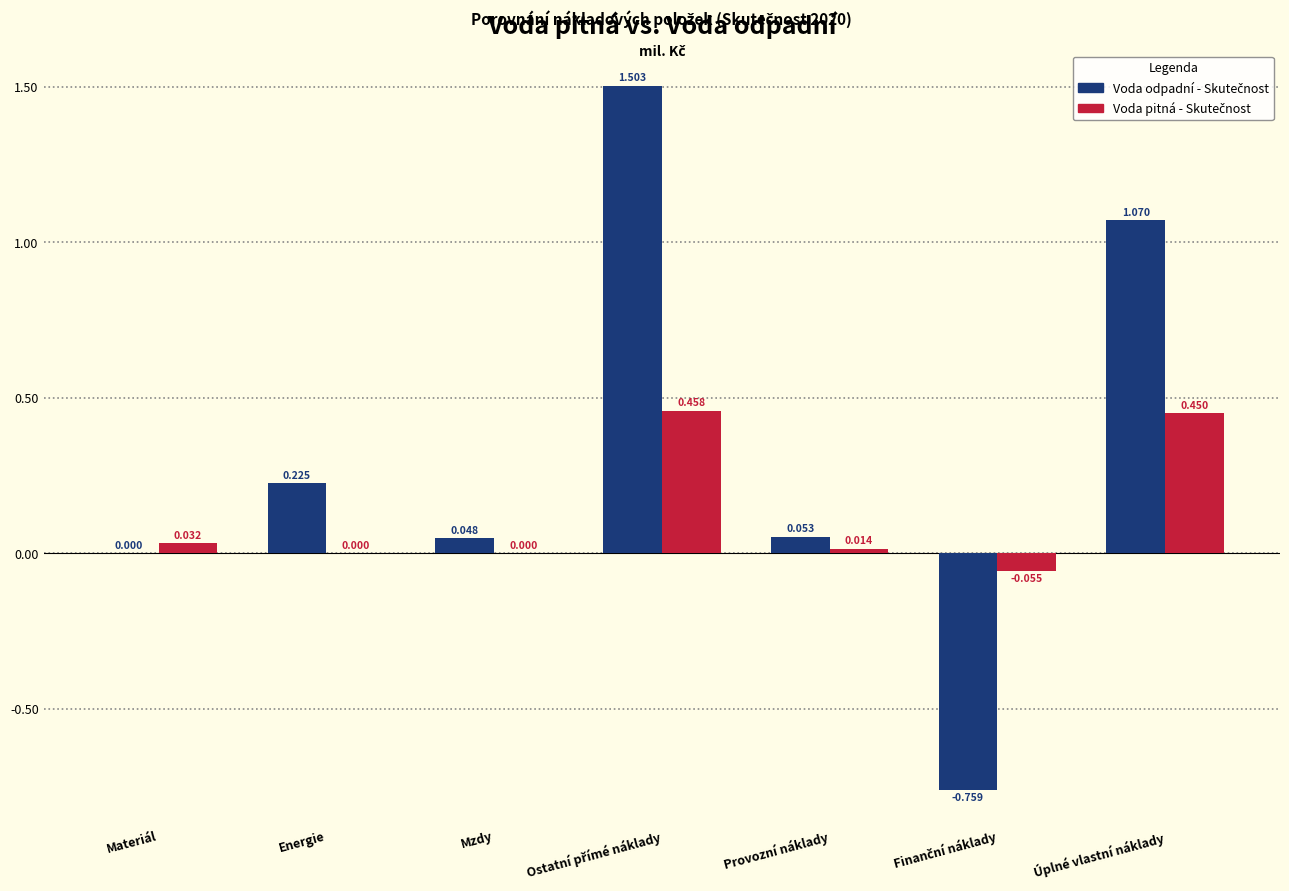

At which category is the sum across all series the highest?

Ostatní přímé náklady